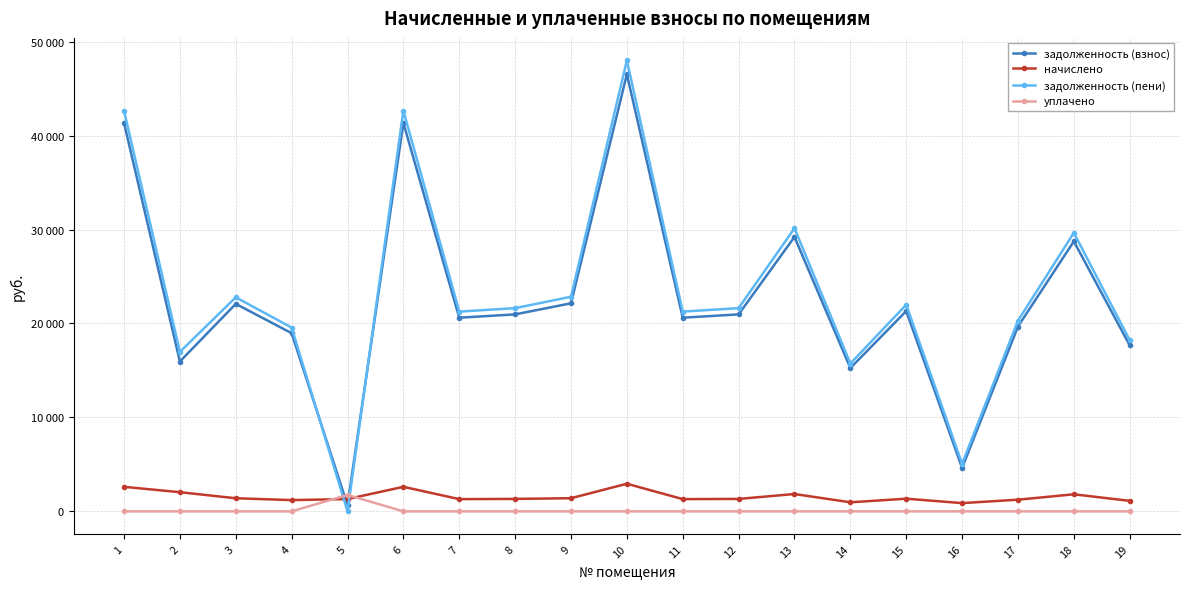

Does the chart have visible grid lines?

Yes